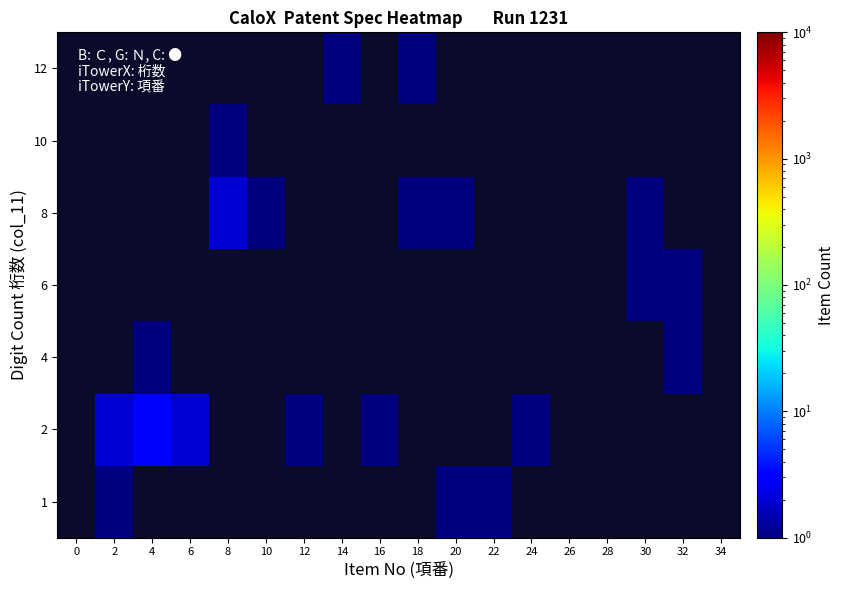

Count the number of data series in this chart.

7